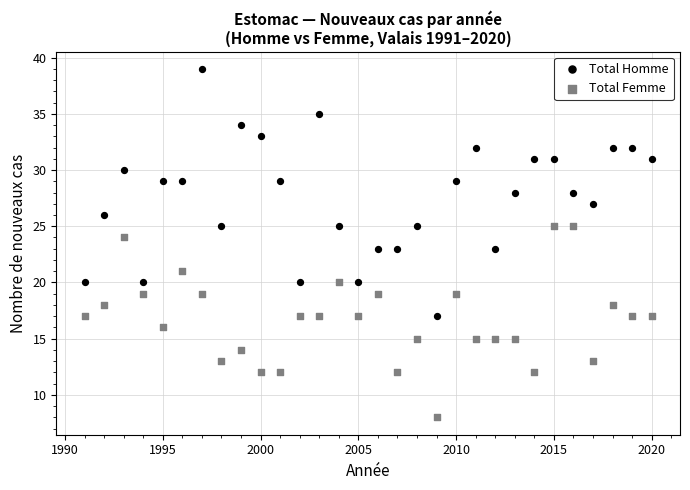

Which series contains the lowest Y value?

Total Femme